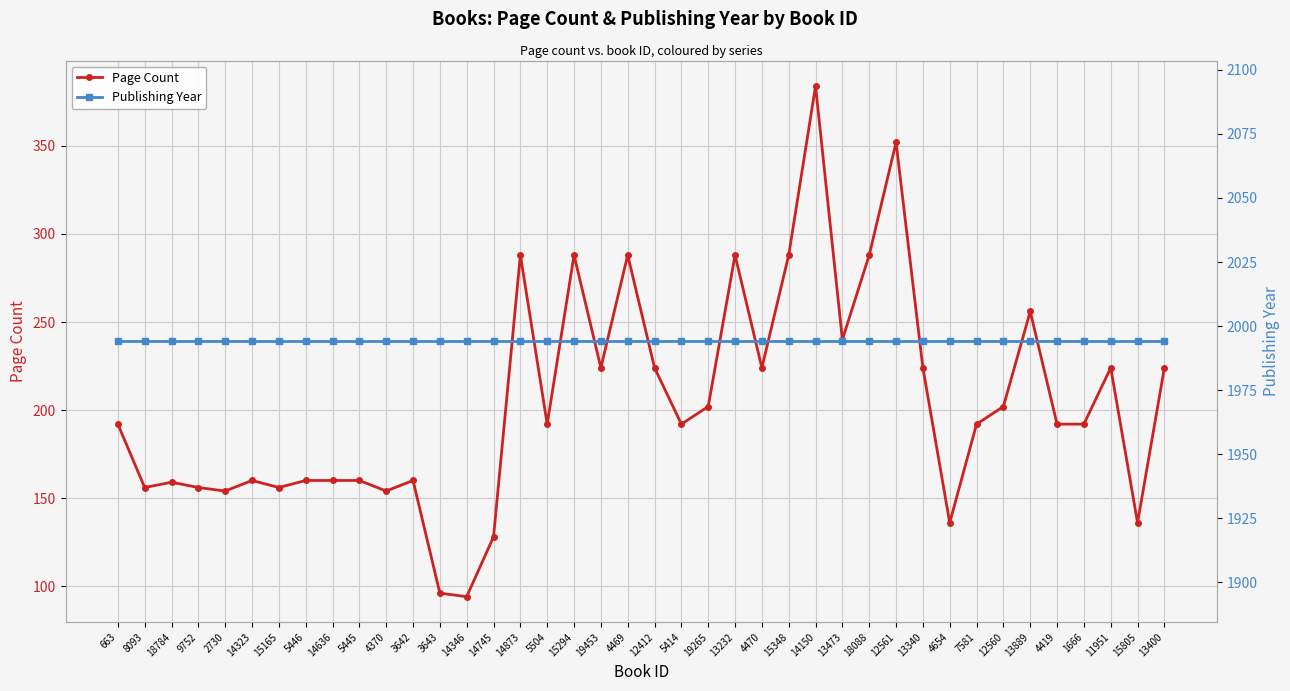

What is the sum of the Page Count values at 4419 and 14323?

352